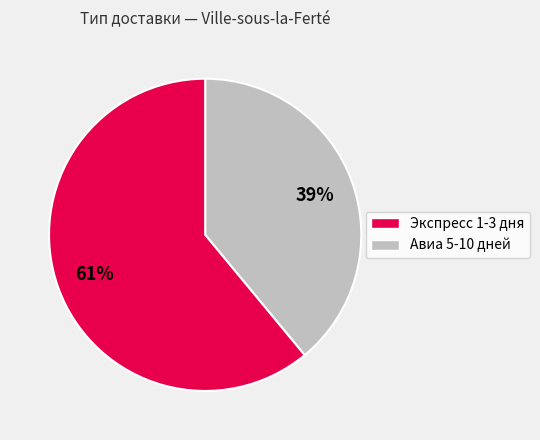

What percentage is the Авиа 5-10 дней slice, to the nearest percent?

61%